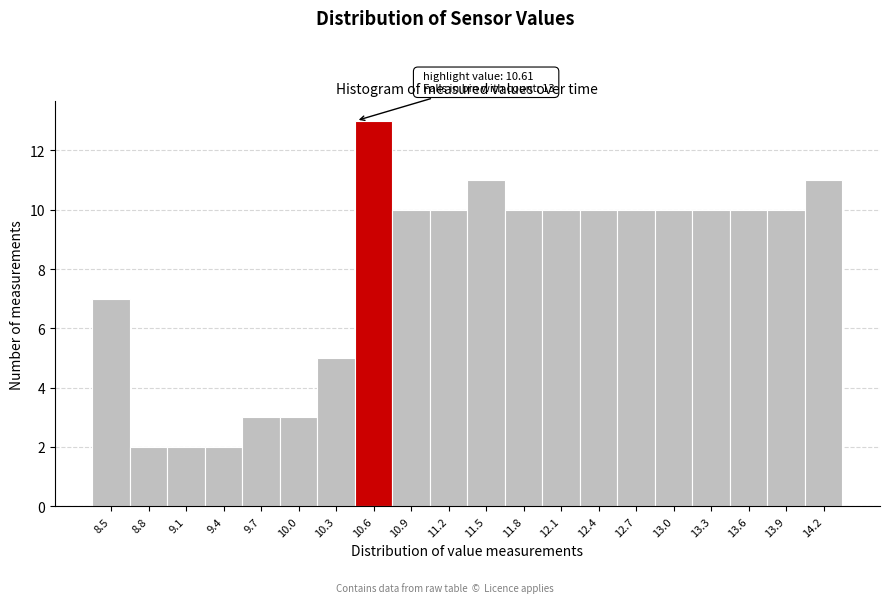

Reading left to right, what are all the values shown in this chart?

7	2	2	2	3	3	5	13	10	10	11	10	10	10	10	10	10	10	10	11